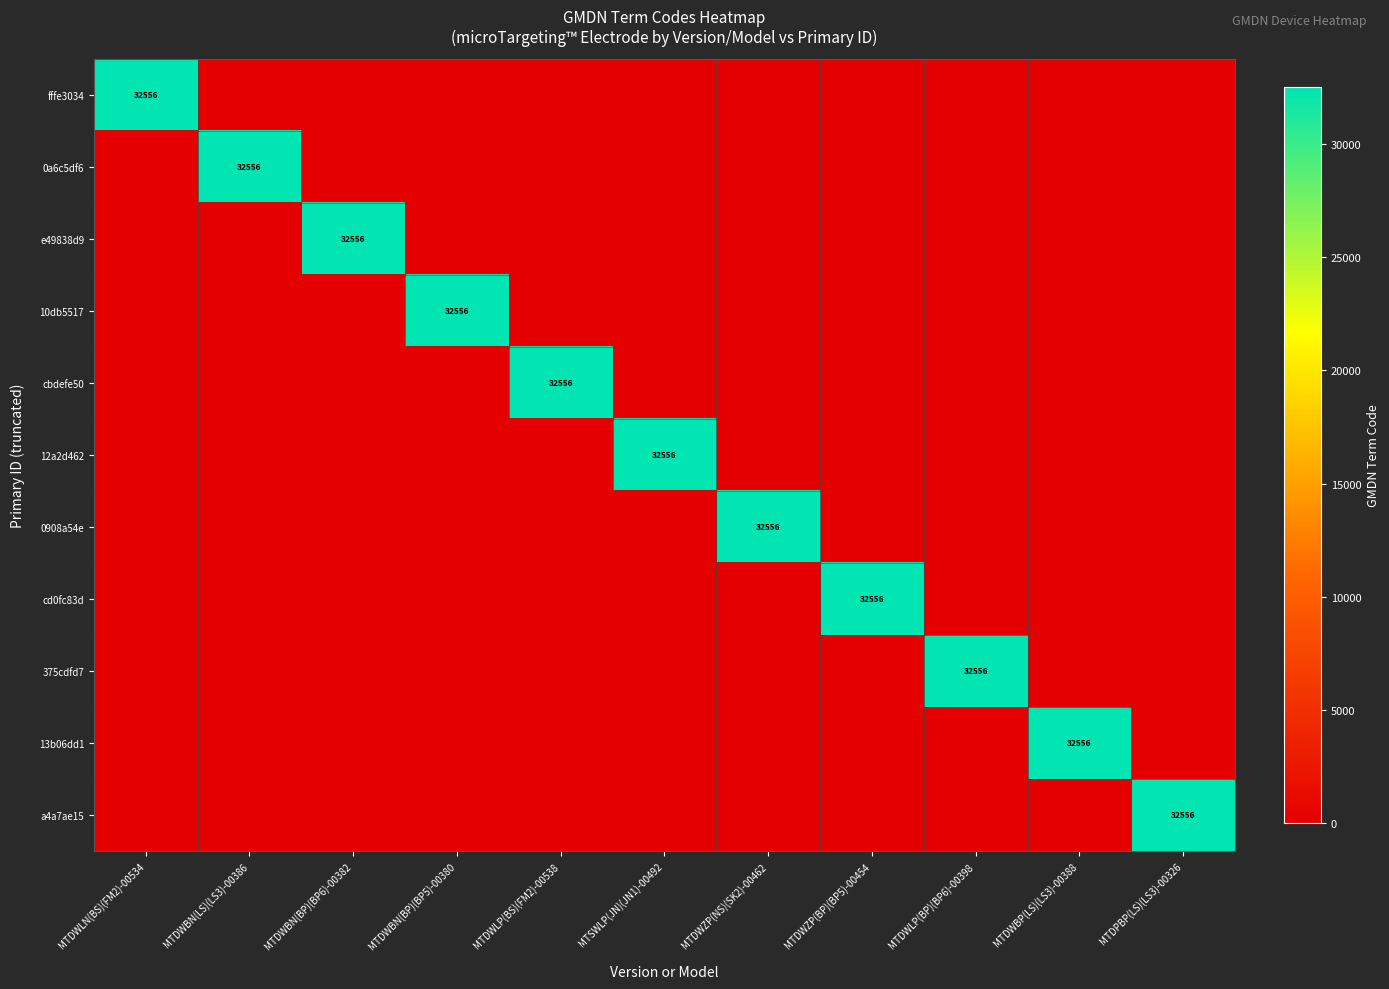

True or false: 0908a54e has a value of 53984 at MTDWZP(NS)(SK2)-00462.

False